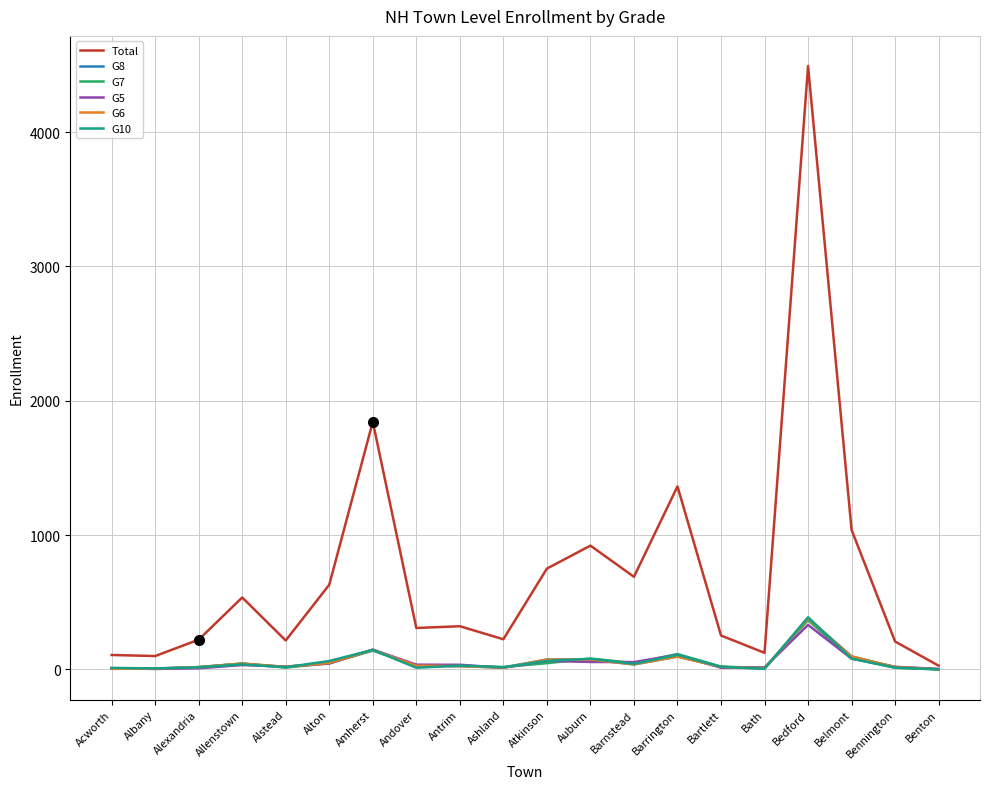

At which category is the sum across all series the highest?

Bedford